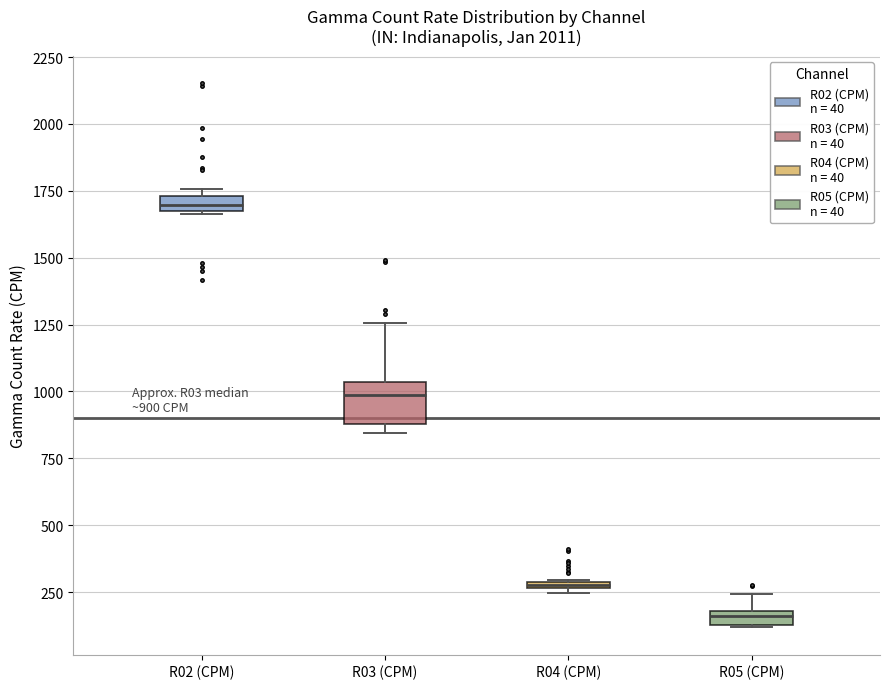

Which box has the lowest median line?

R05 (CPM)